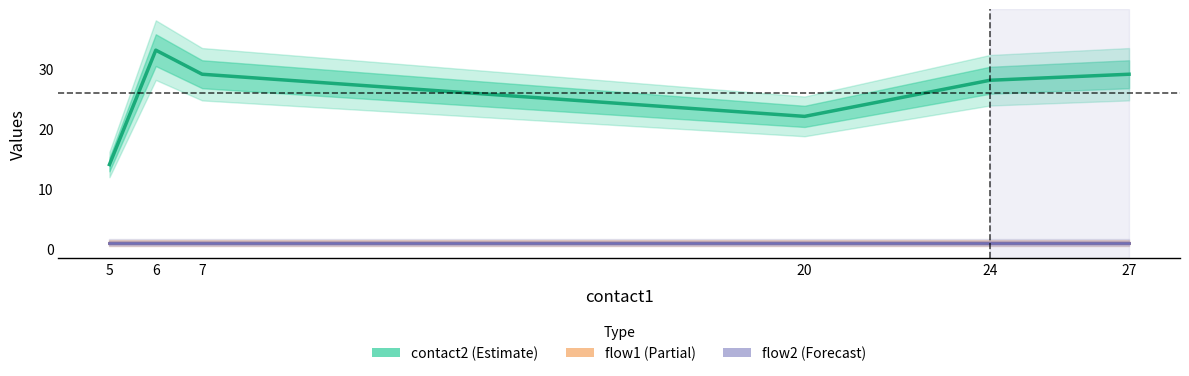

Which series has the largest range (max minus min)?

contact2 (Estimate)